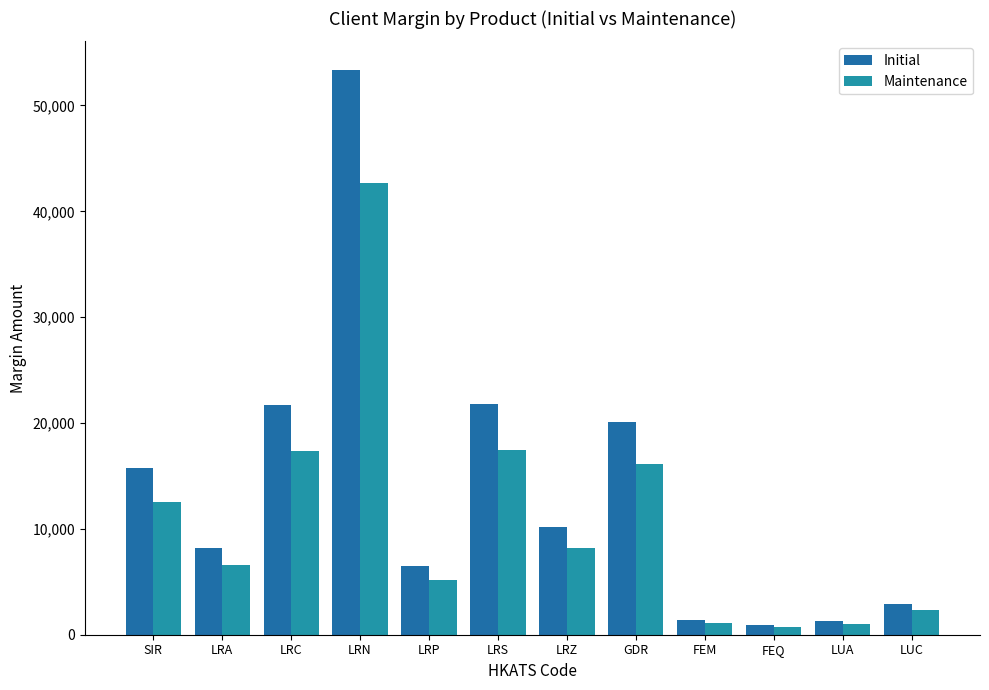

At which label does Initial first exceed 10187?

SIR